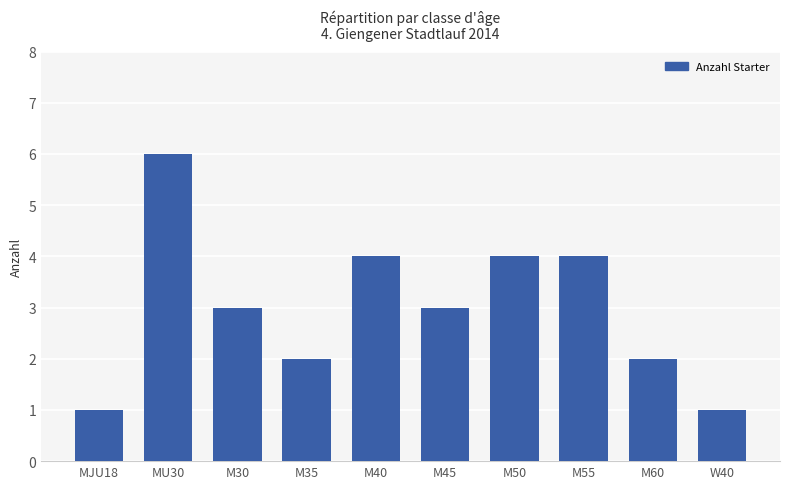

The value at M30 is 3. True or false?

True